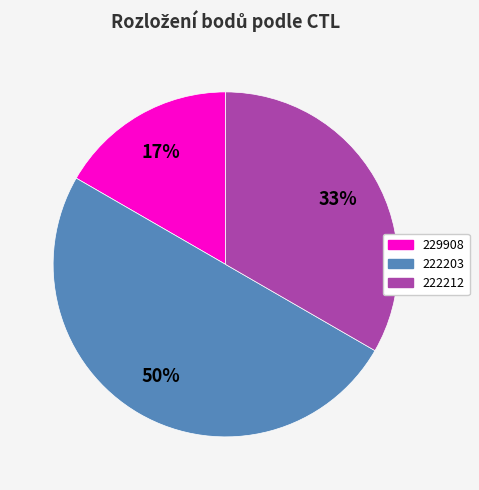

Do 222203 and 229908 together represent more than half of the pie?

Yes